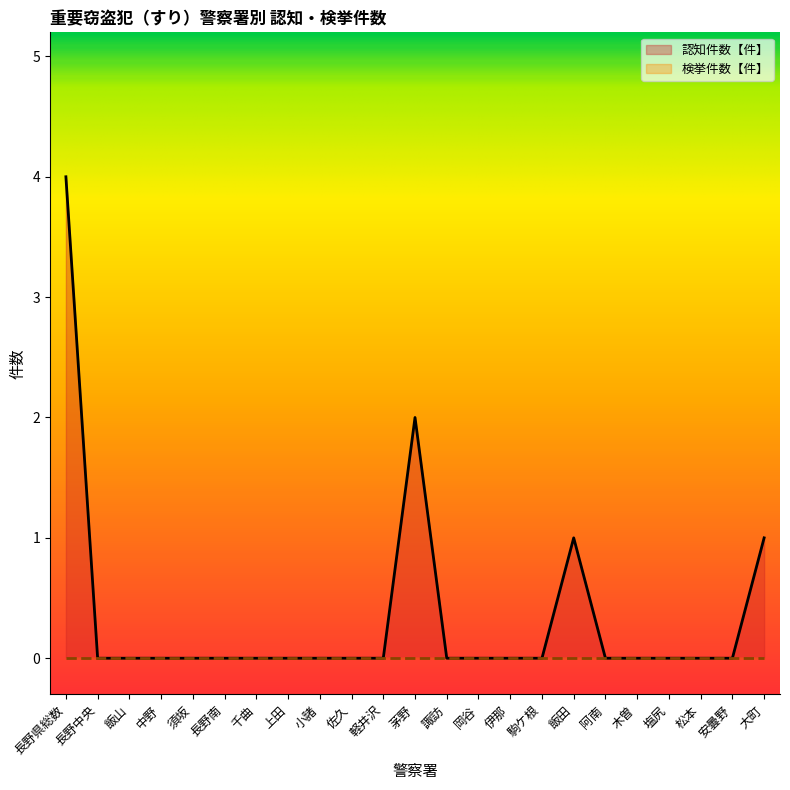

Between 小諸 and 長野中央, which is larger?

小諸